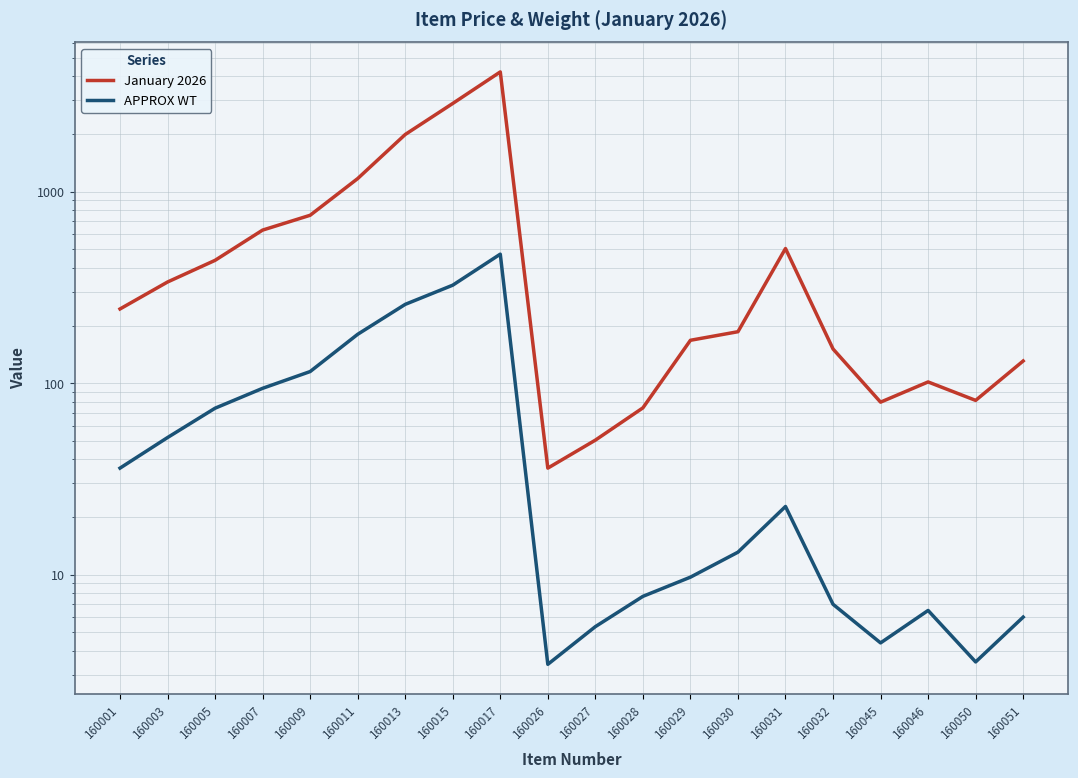

Reading right to left, what are all the values shown in this chart?

January 2026: 130.6	81.3	101.5	79.6	150.9	505.1	185.7	167.5	74.3	50.4	36.0	4224.5	2890.7	1990.0	1171.2	753.3	630.3	438.1	337.6	244.1
APPROX WT: 6.0	3.5	6.5	4.4	7.0	22.7	13.1	9.7	7.7	5.3	3.4	472.0	325.0	258.0	180.0	115.0	94.0	74.0	52.0	36.0